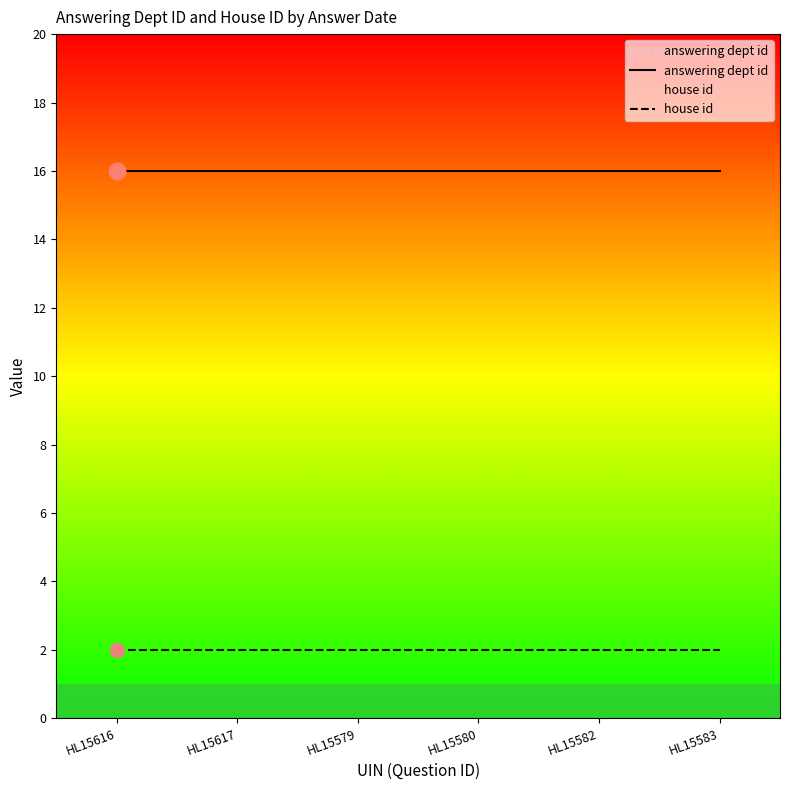

At which category does the chart reach its peak across all series?

HL15616